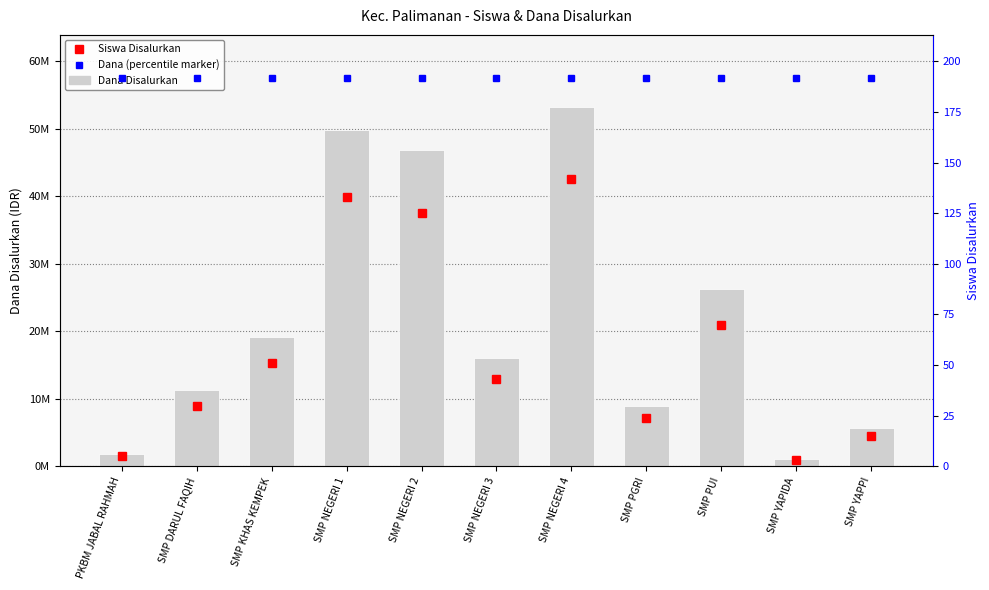

What is the spread (max minus min) of values at SMP PGRI?

8999976